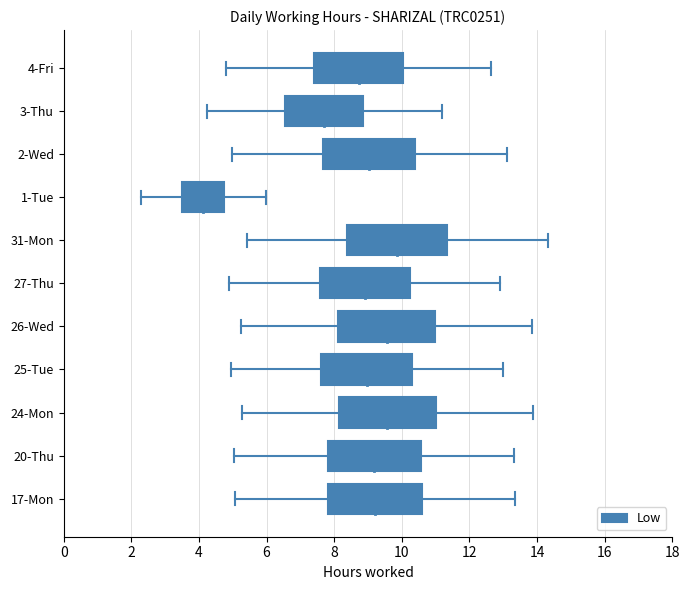

At which category does the chart reach its peak across all series?

31-Mon